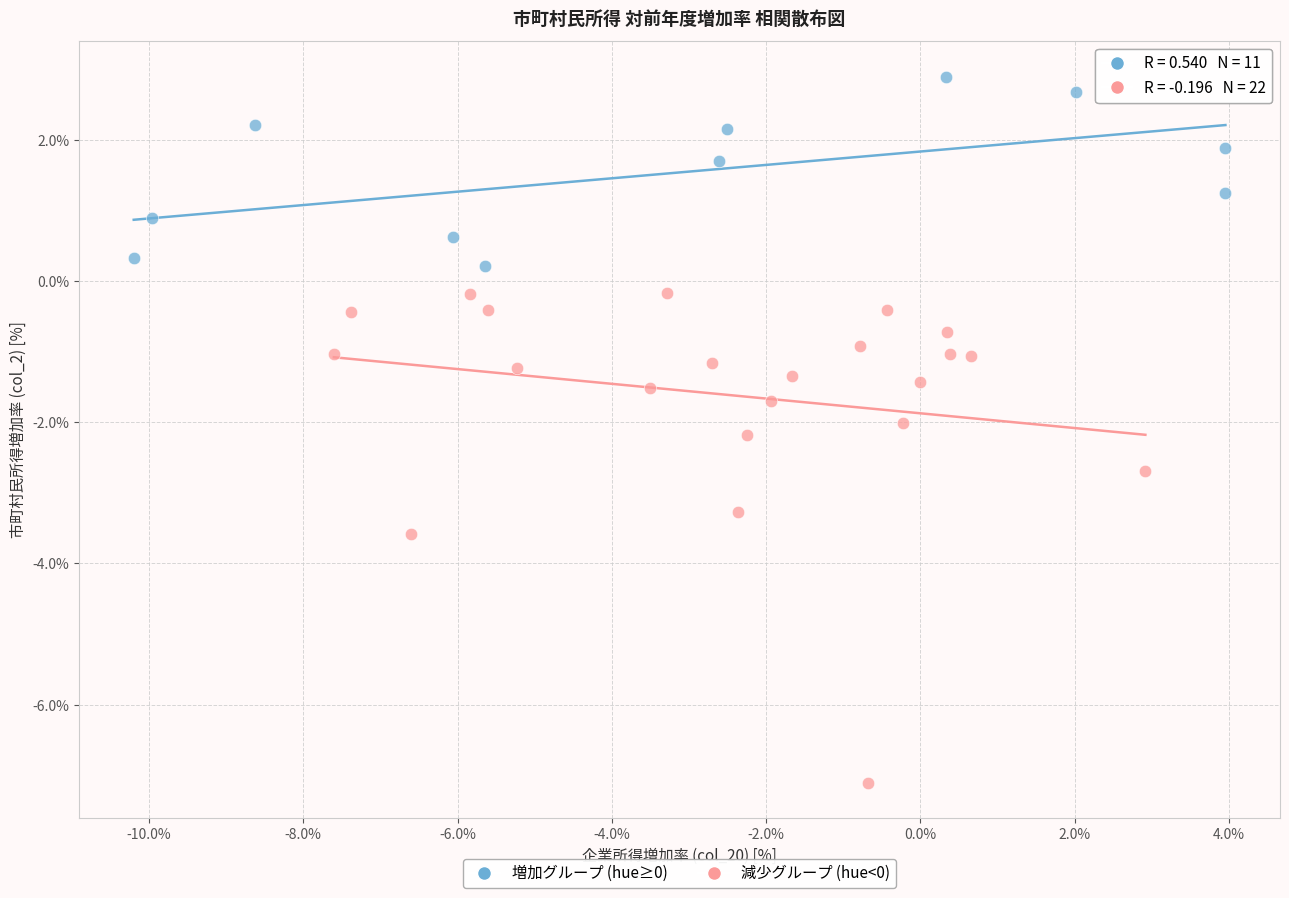

Which series reaches the minimum Y coordinate?

減少グループ (hue<0)